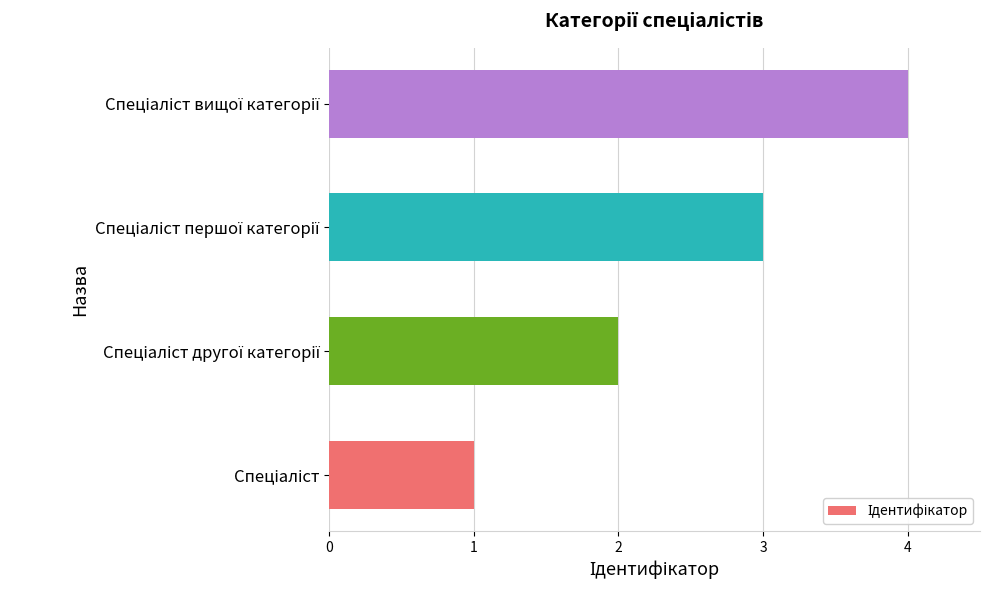

Does the chart contain any negative values?

No